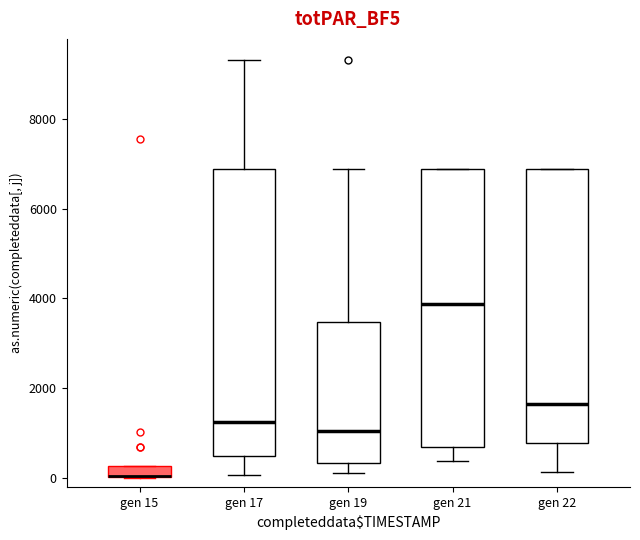

Where is the lower edge of the box for gen 21 on the y-axis? The values are not printed on the chart, so give them approximately, as read against the axis.

600